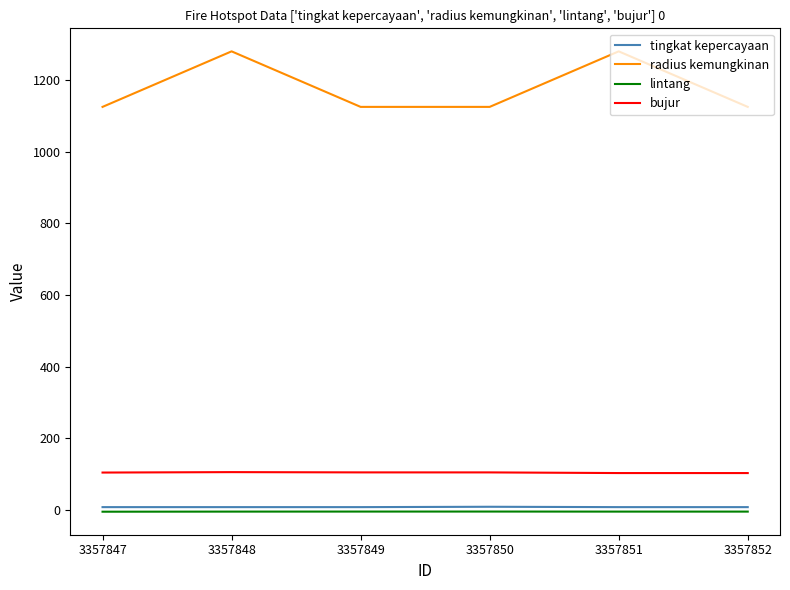

What is the greatest value displayed?

1280.0